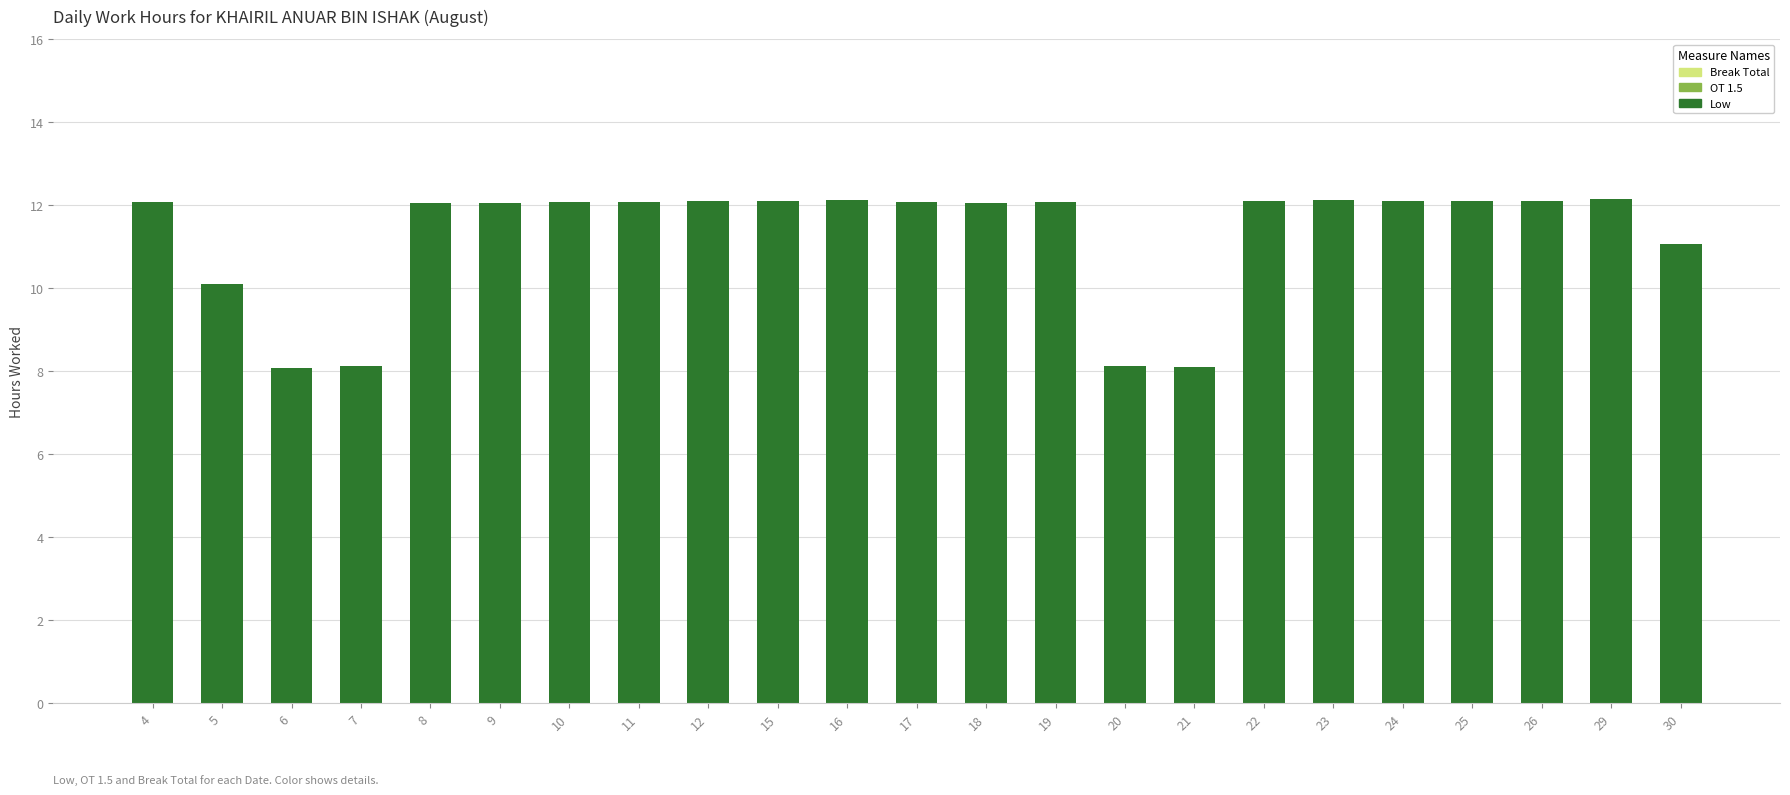

What is the value of the 19th bar from the left?

12.1